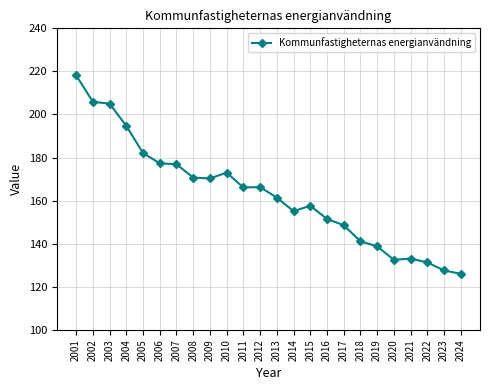

What is the greatest value displayed?

218.2